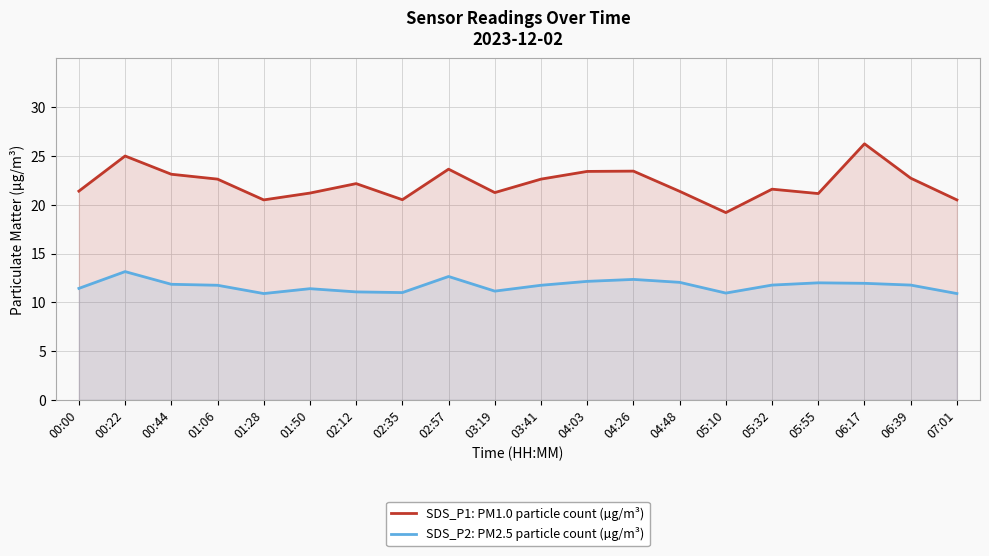

True or false: SDS_P1: PM1.0 particle count (µg/m³) and SDS_P2: PM2.5 particle count (µg/m³) intersect in this chart.

False